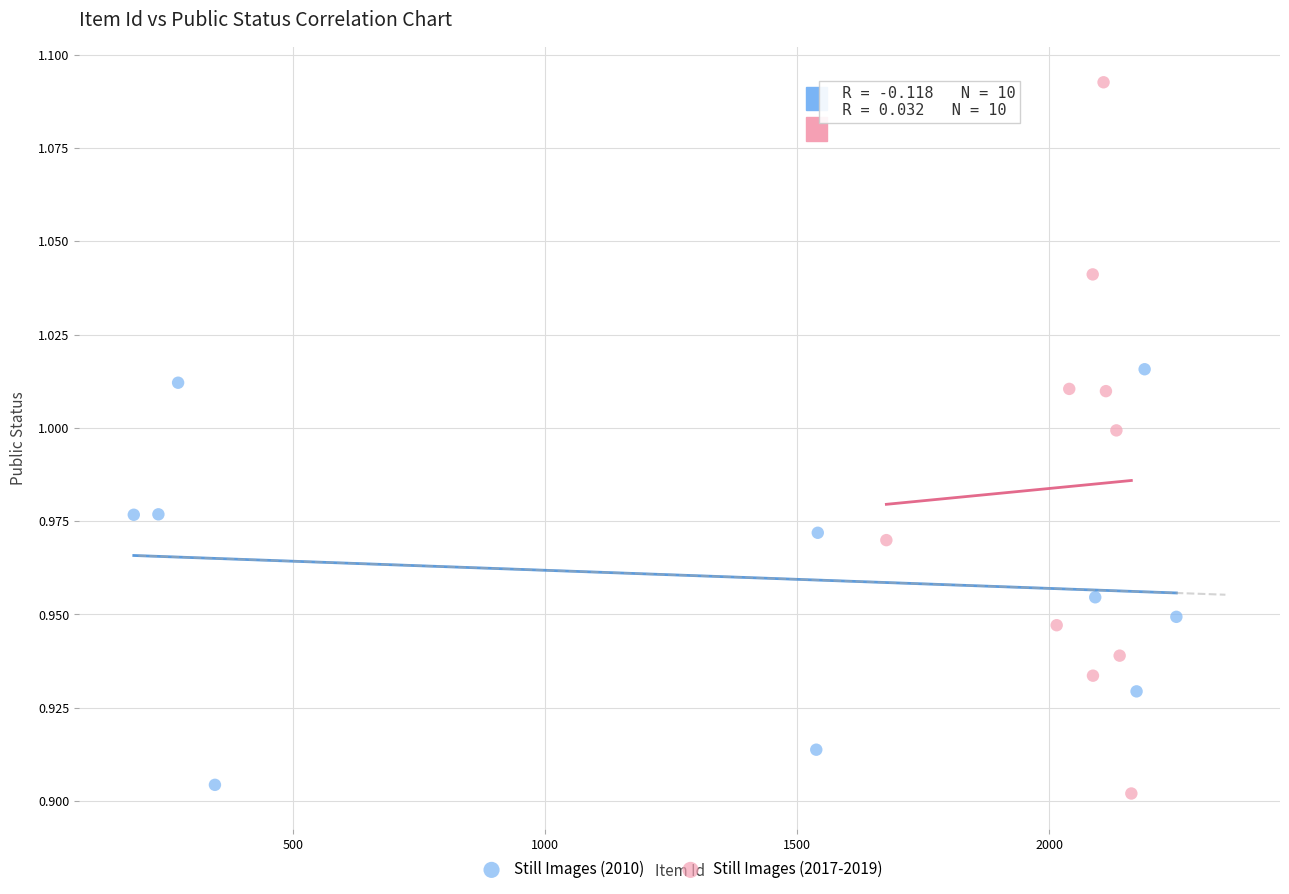

Which series reaches the minimum Y coordinate?

Still Images (2017-2019)